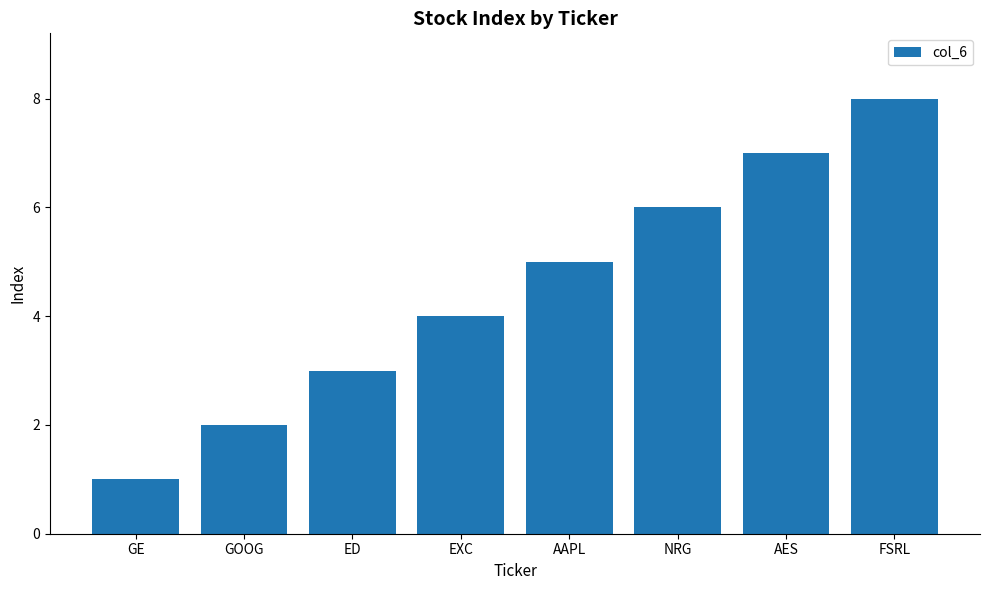

Reading right to left, what are all the values shown in this chart?

FSRL=8	AES=7	NRG=6	AAPL=5	EXC=4	ED=3	GOOG=2	GE=1